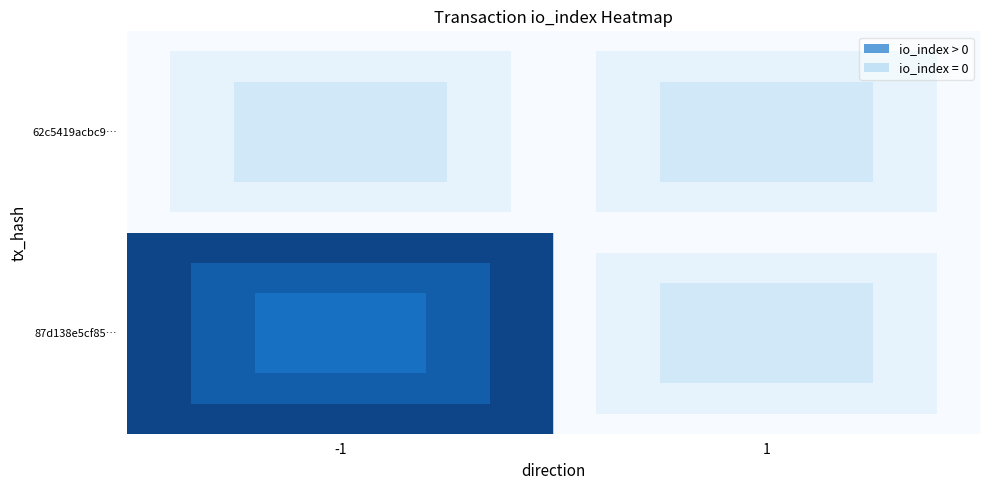

At how many categories does at least one series exceed 597?

1